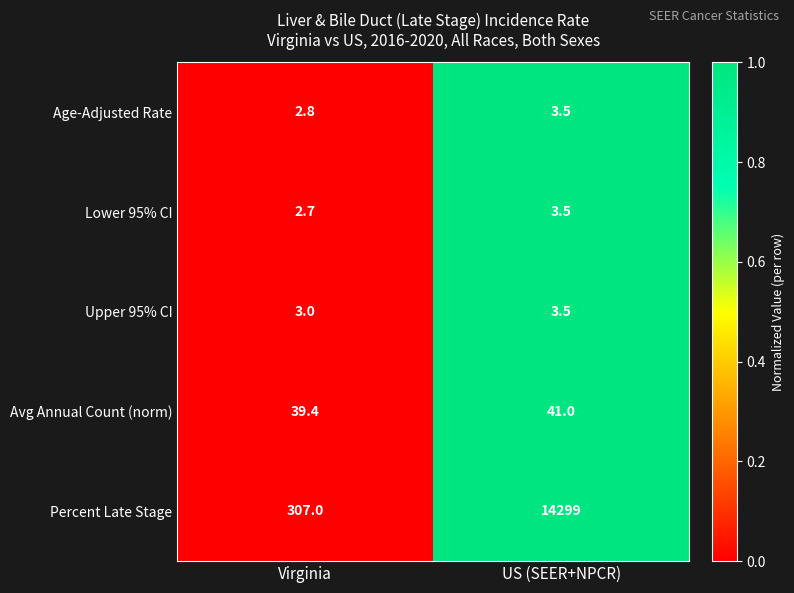

Reading right to left, list all the values displayed in this chart.

Age-Adjusted Rate: 3.5	2.8
Lower 95% CI: 3.5	2.7
Upper 95% CI: 3.5	3.0
Avg Annual Count (norm): 41.0	39.4
Percent Late Stage: 14299.0	307.0